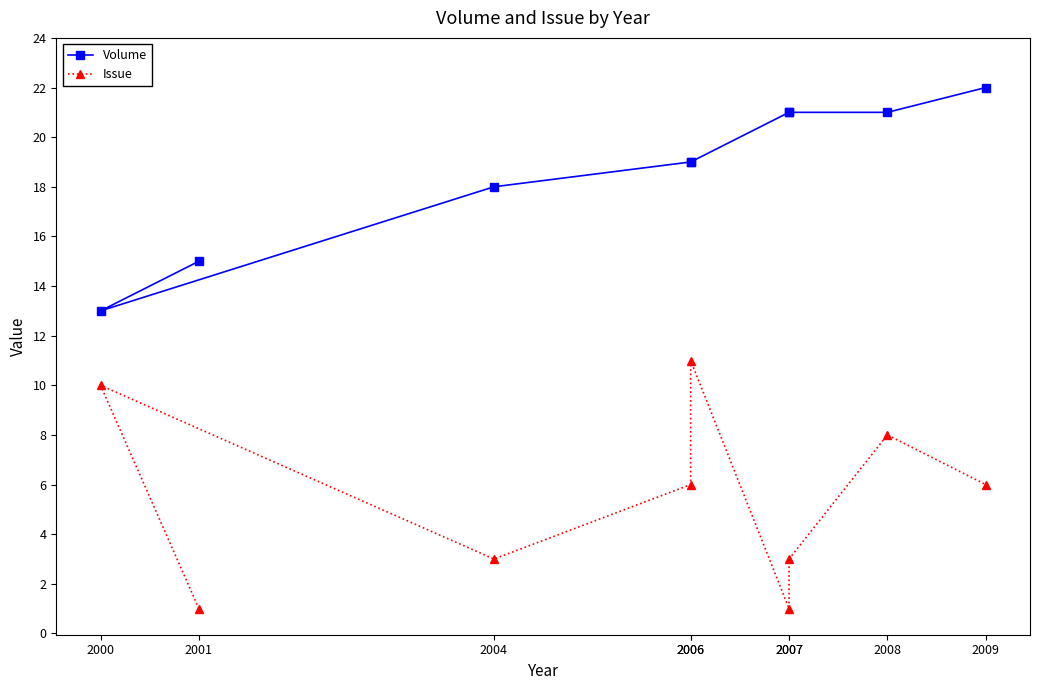

What is the value of the Volume point at the 4th from the left?

19